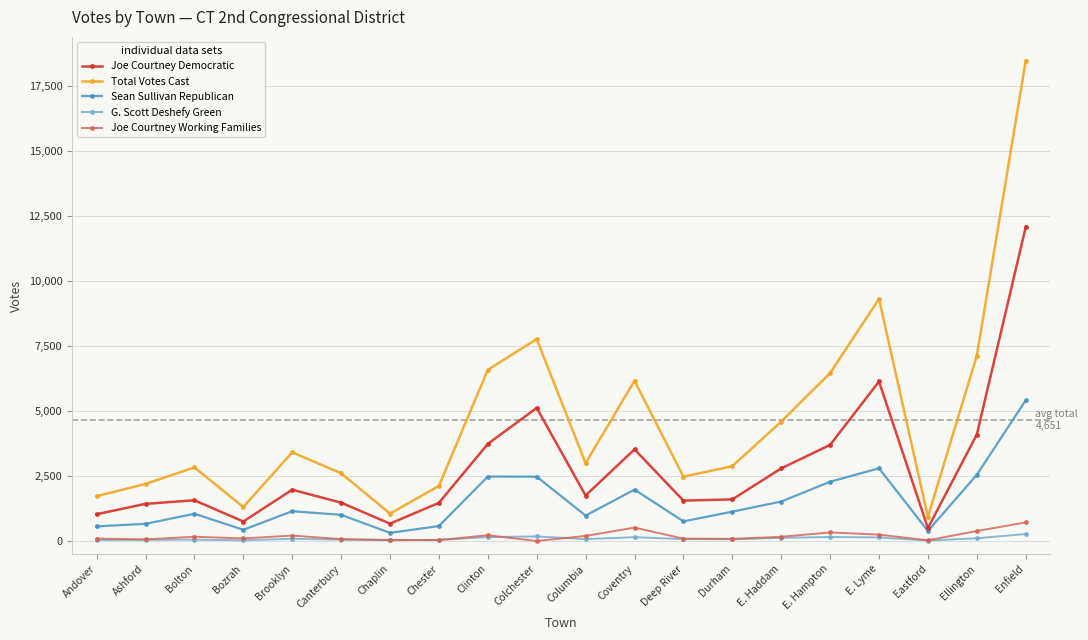

What is the total value across all series at Ellington?

14258